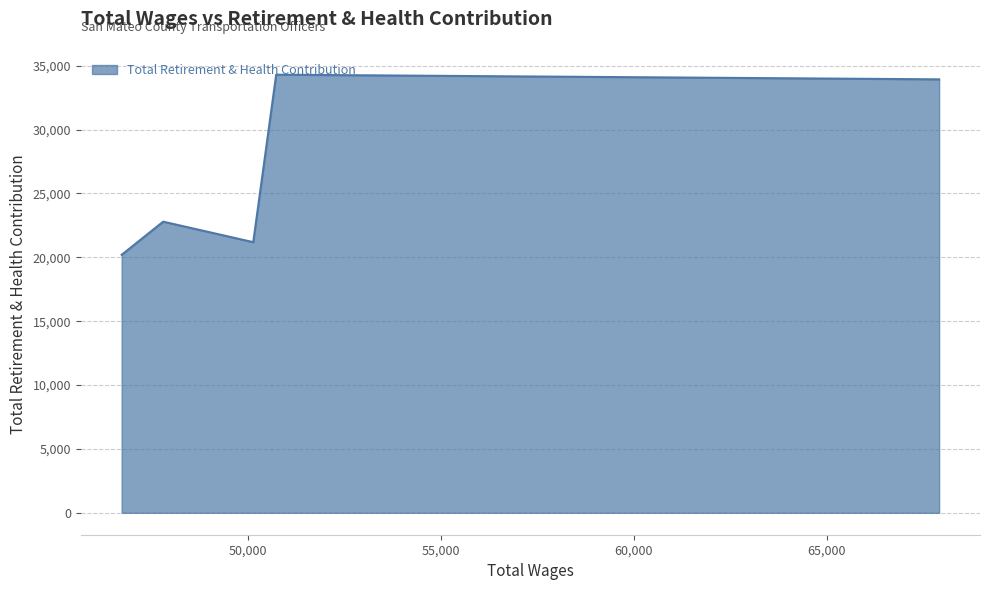

What is the sum of all values?

132418